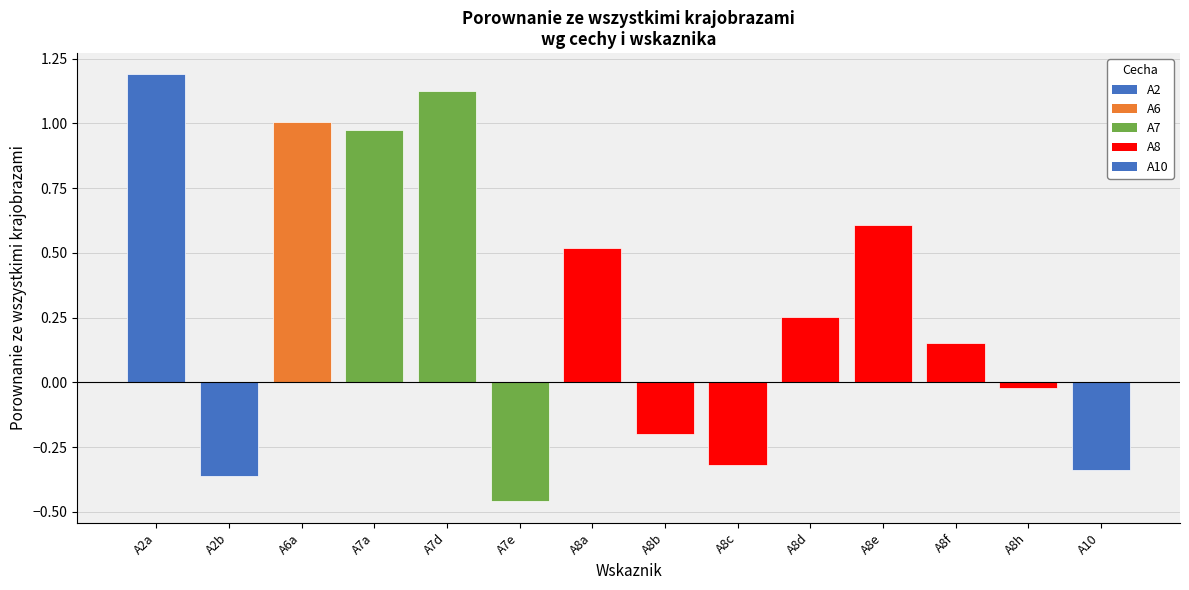

Read the value at A2b.

-0.4